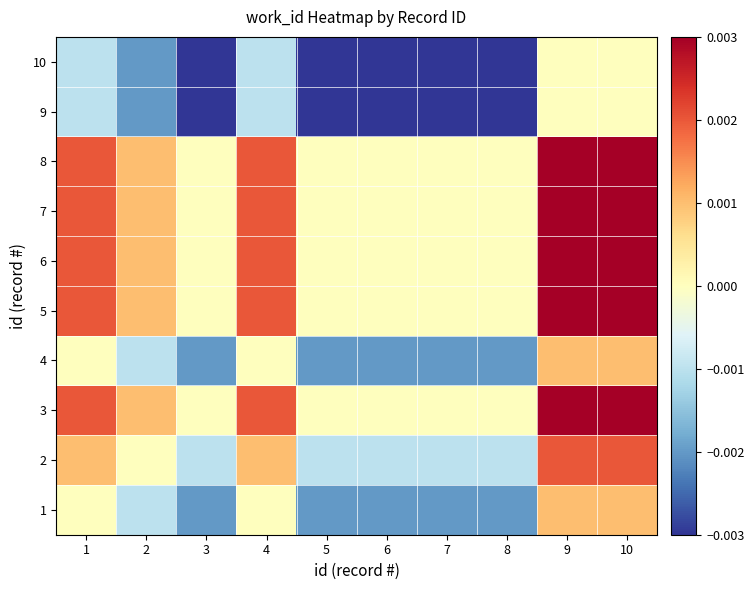

Reading left to right, list all the values displayed in this chart.

1: 1=0.0	2=-0.0	3=-0.0	4=0.0	5=-0.0	6=-0.0	7=-0.0	8=-0.0	9=0.0	10=0.0
2: 1=0.0	2=0.0	3=-0.0	4=0.0	5=-0.0	6=-0.0	7=-0.0	8=-0.0	9=0.0	10=0.0
3: 1=0.0	2=0.0	3=0.0	4=0.0	5=0.0	6=0.0	7=0.0	8=0.0	9=0.0	10=0.0
4: 1=0.0	2=-0.0	3=-0.0	4=0.0	5=-0.0	6=-0.0	7=-0.0	8=-0.0	9=0.0	10=0.0
5: 1=0.0	2=0.0	3=0.0	4=0.0	5=0.0	6=0.0	7=0.0	8=0.0	9=0.0	10=0.0
6: 1=0.0	2=0.0	3=0.0	4=0.0	5=0.0	6=0.0	7=0.0	8=0.0	9=0.0	10=0.0
7: 1=0.0	2=0.0	3=0.0	4=0.0	5=0.0	6=0.0	7=0.0	8=0.0	9=0.0	10=0.0
8: 1=0.0	2=0.0	3=0.0	4=0.0	5=0.0	6=0.0	7=0.0	8=0.0	9=0.0	10=0.0
9: 1=-0.0	2=-0.0	3=-0.0	4=-0.0	5=-0.0	6=-0.0	7=-0.0	8=-0.0	9=0.0	10=0.0
10: 1=-0.0	2=-0.0	3=-0.0	4=-0.0	5=-0.0	6=-0.0	7=-0.0	8=-0.0	9=0.0	10=0.0